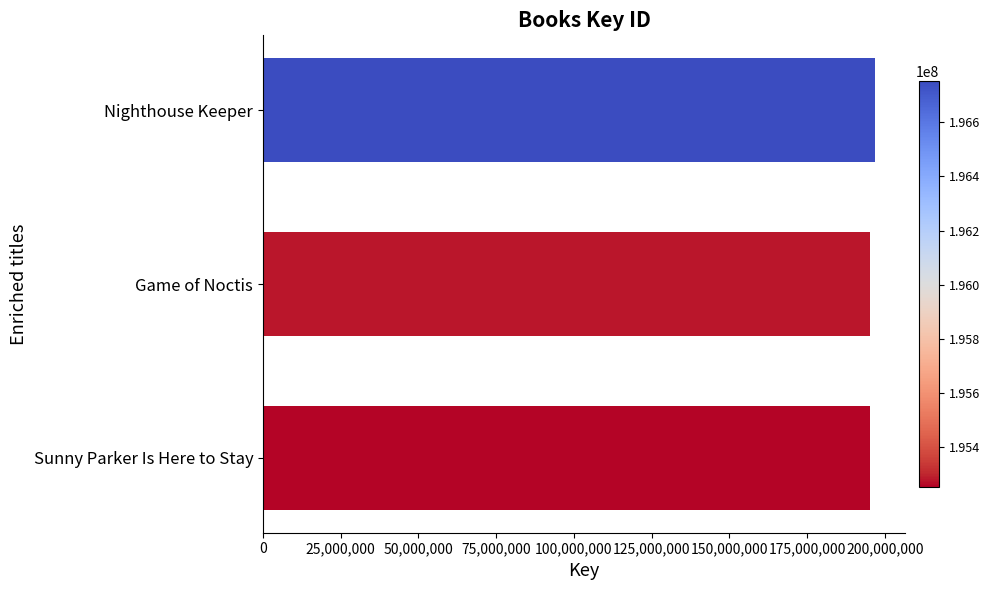

Is it true that the value at Nighthouse Keeper is 196751123?

True